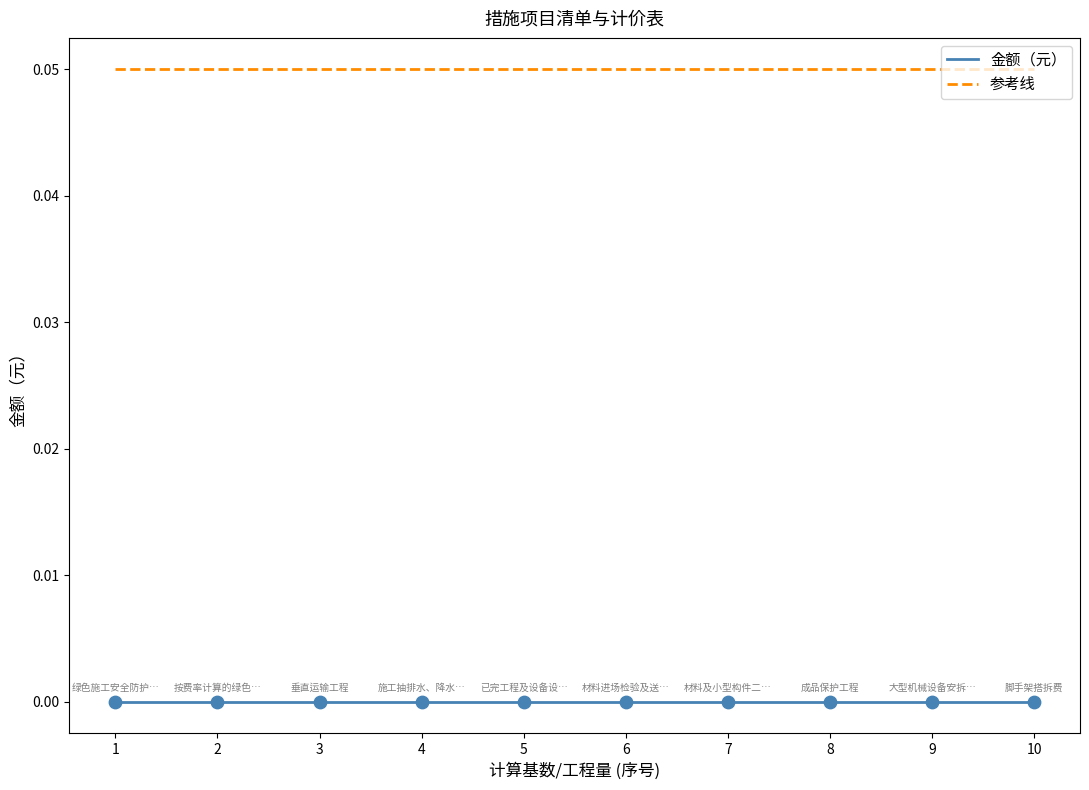

True or false: 金额（元） and 参考线 intersect in this chart.

False